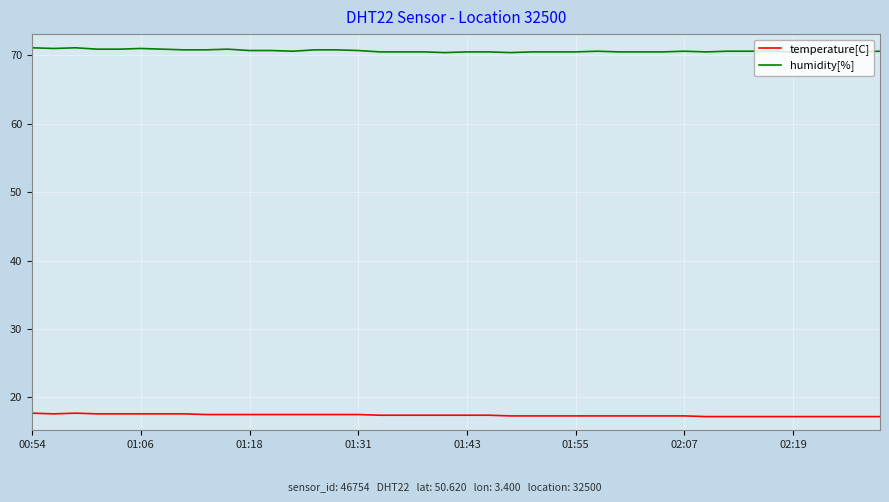

True or false: temperature[C] and humidity[%] intersect in this chart.

False